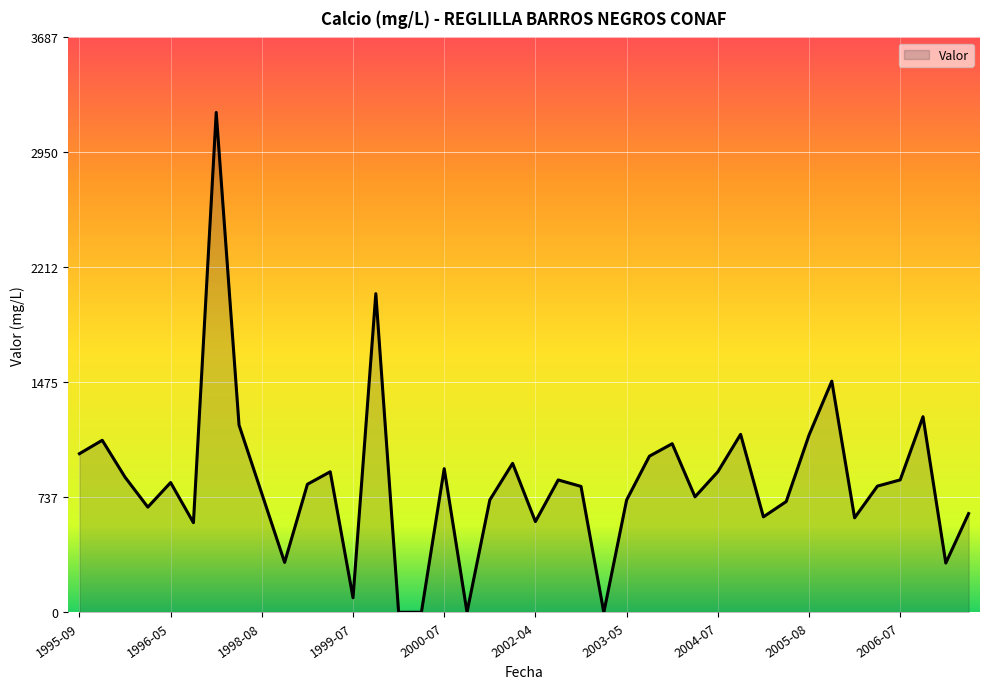

What is the difference between the maximum and minimum values?

3206.0